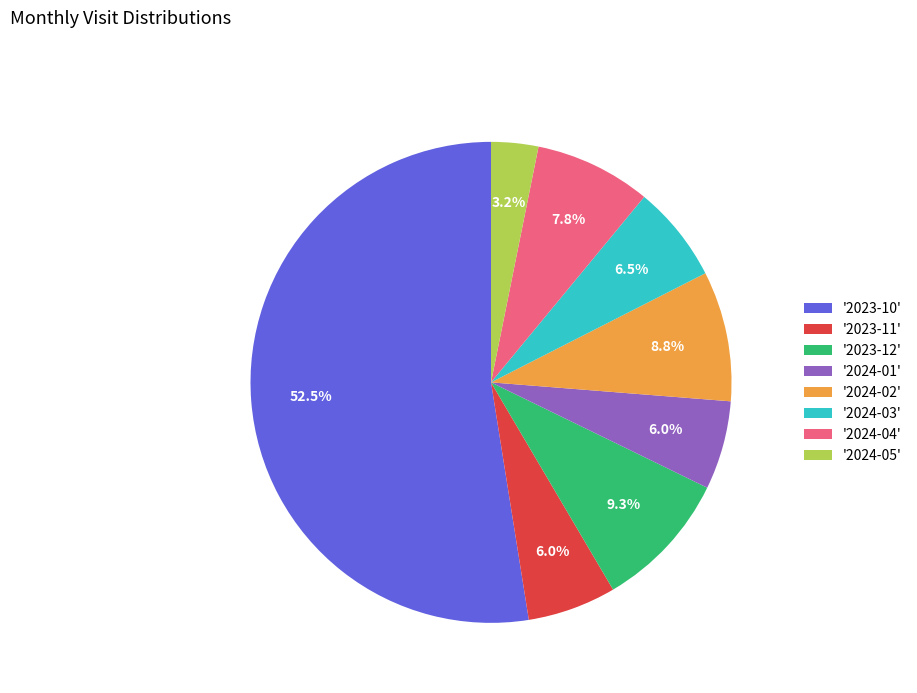

Combined, what portion of the pie is '2024-04' and '2024-01'?

13.8%